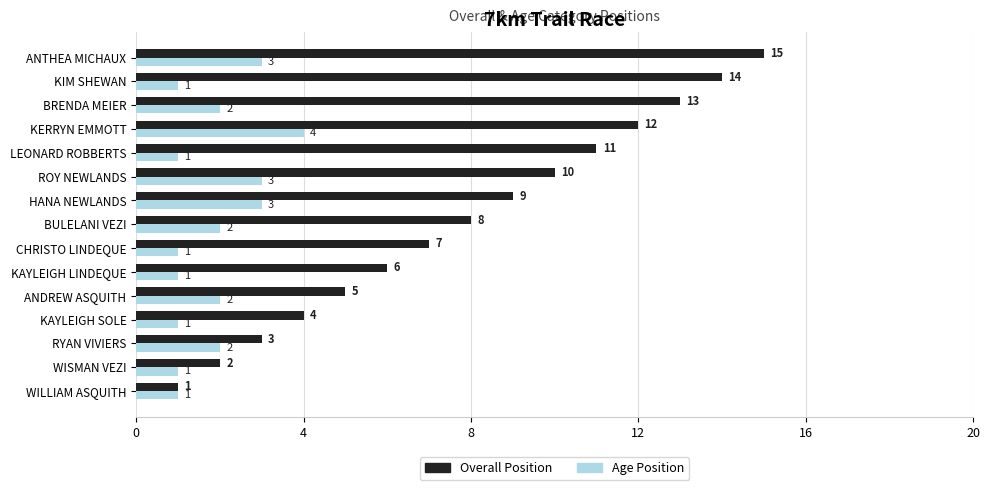

The Overall Position series shows 7 at CHRISTO LINDEQUE. True or false?

True